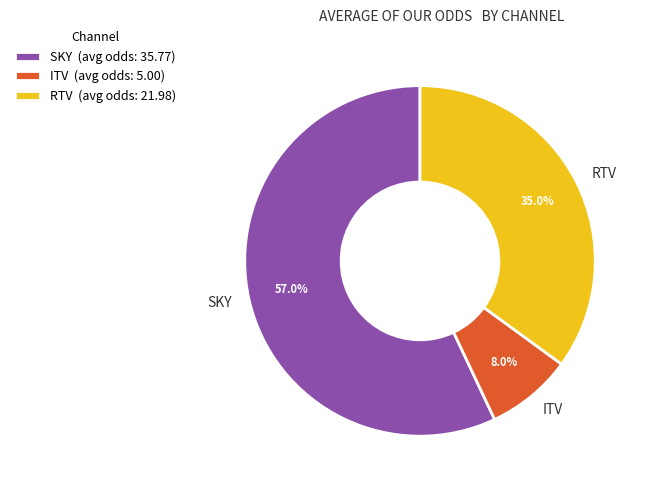

Is there a majority slice in this chart?

Yes